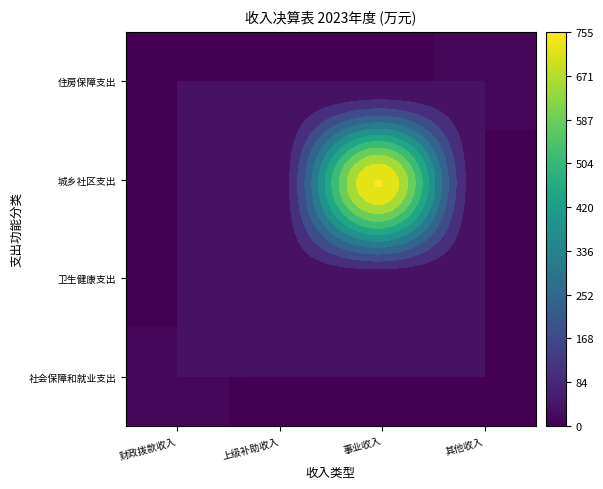

Between 财政拨款收入 and 上级补助收入, which is larger?

财政拨款收入